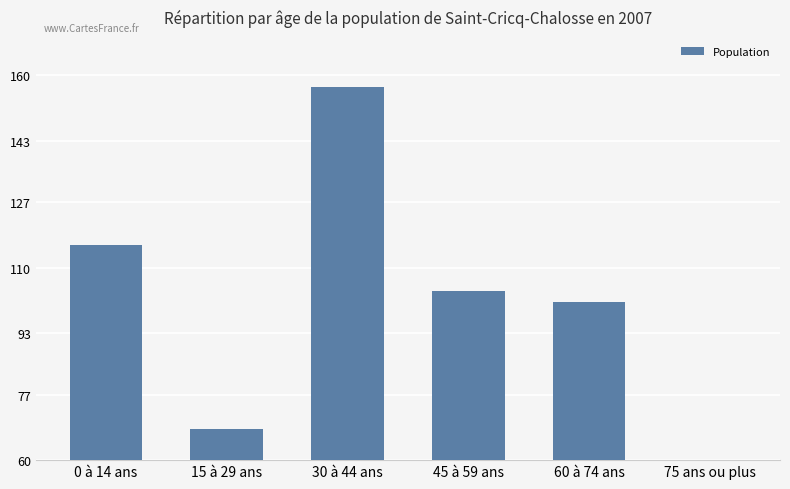

Reading left to right, list all the values displayed in this chart.

0 à 14 ans=116	15 à 29 ans=68	30 à 44 ans=157	45 à 59 ans=104	60 à 74 ans=101	75 ans ou plus=5